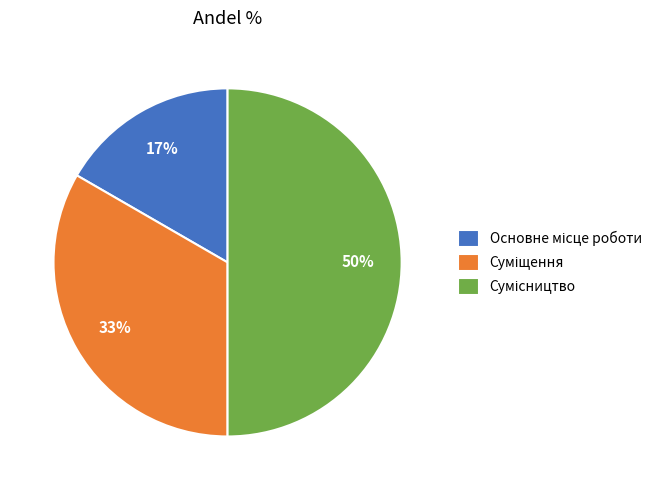

To the nearest percent, what is the difference between the largest and smallest slice percentages?

33%